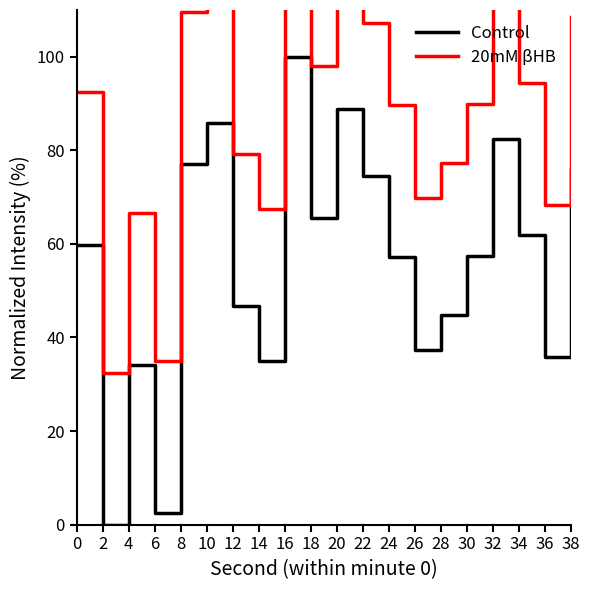

What is the sum of the Control values at 2 and 20?

88.9